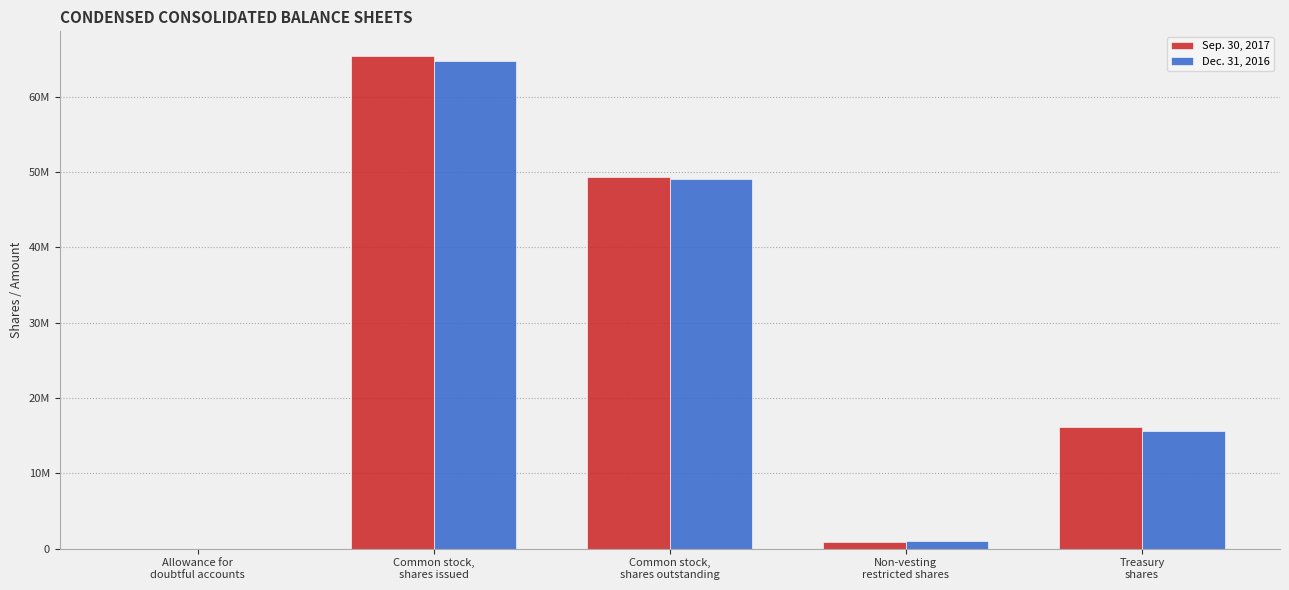

What is the total value across all series at Common stock,
shares issued?

130179605